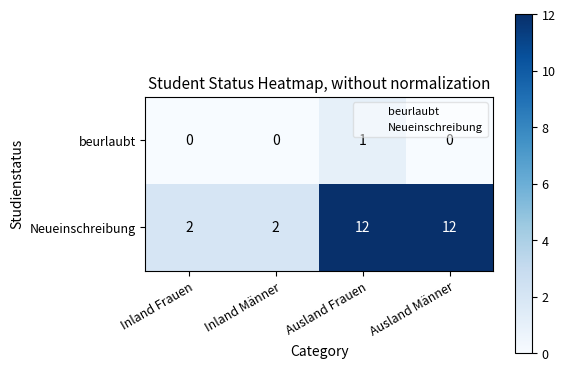

Reading left to right, what are all the values shown in this chart?

beurlaubt: Inland Frauen=0	Inland Männer=0	Ausland Frauen=1	Ausland Männer=0
Neueinschreibung: Inland Frauen=2	Inland Männer=2	Ausland Frauen=12	Ausland Männer=12